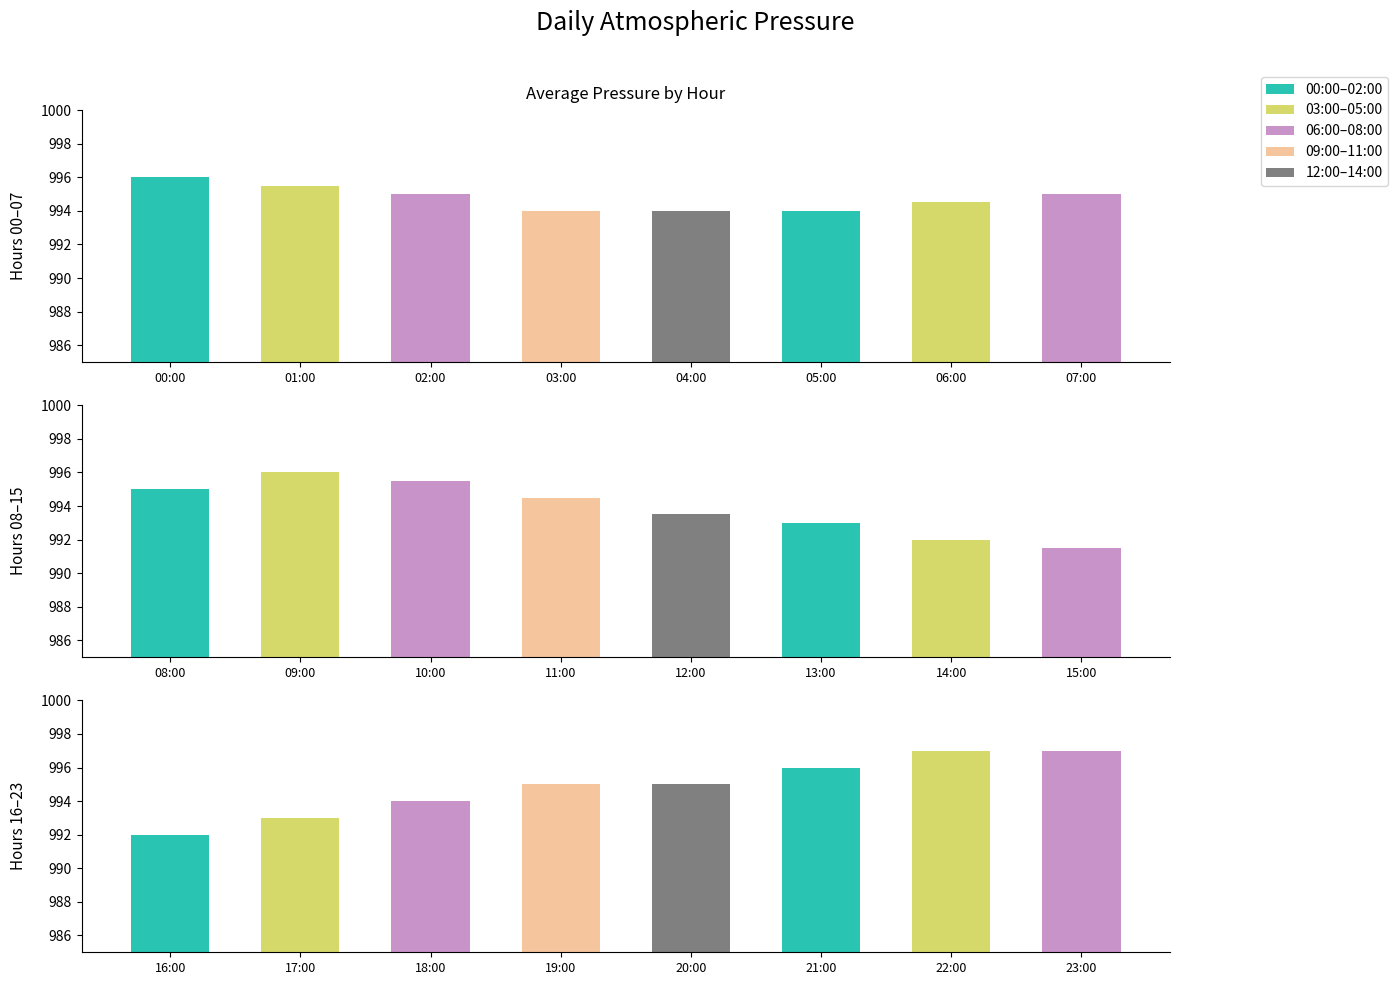

Which has a higher value, 02:00 or 03:00?

02:00